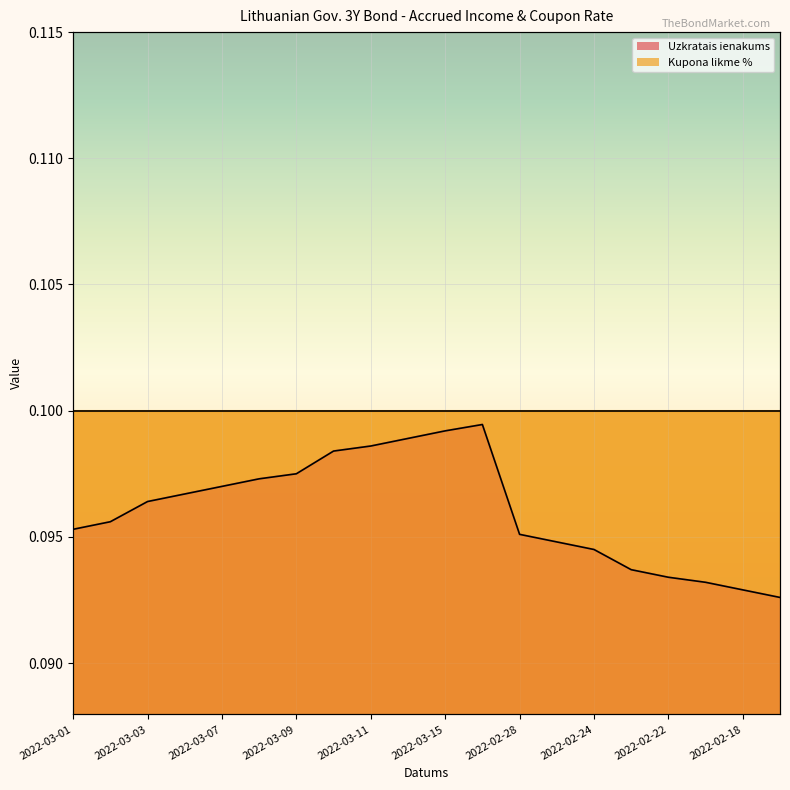

True or false: the data has more than 2 interior local peaks.

False